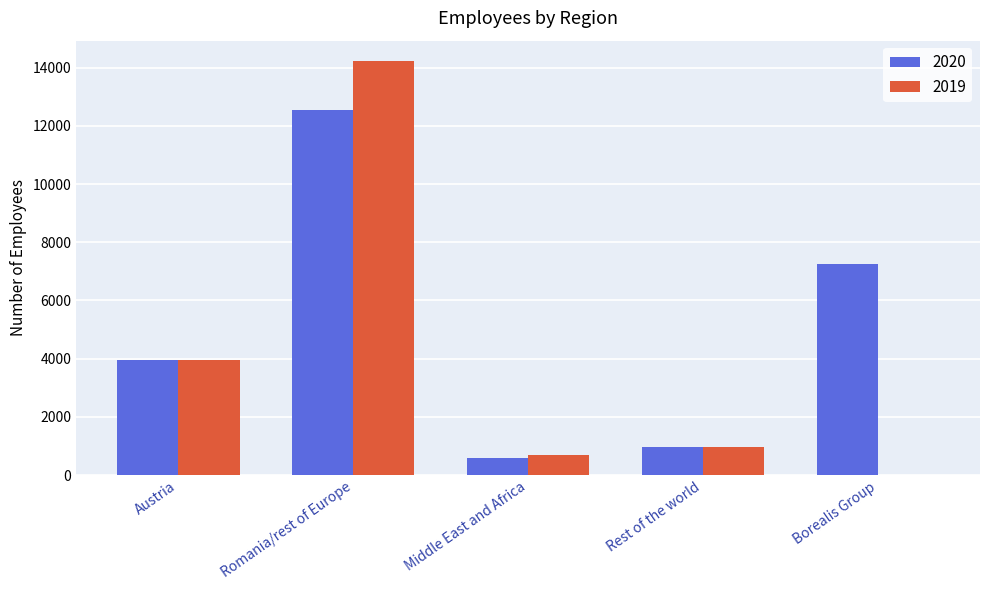

The 2020 series shows 12539 at Romania/rest of Europe. True or false?

True